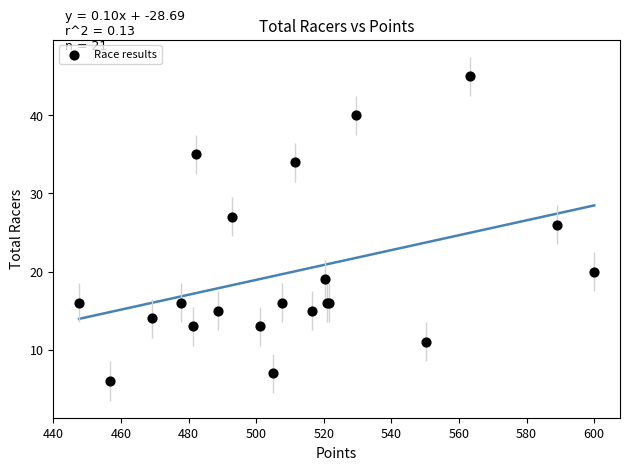

What Y value in the scatter plot is closest to 25?

26